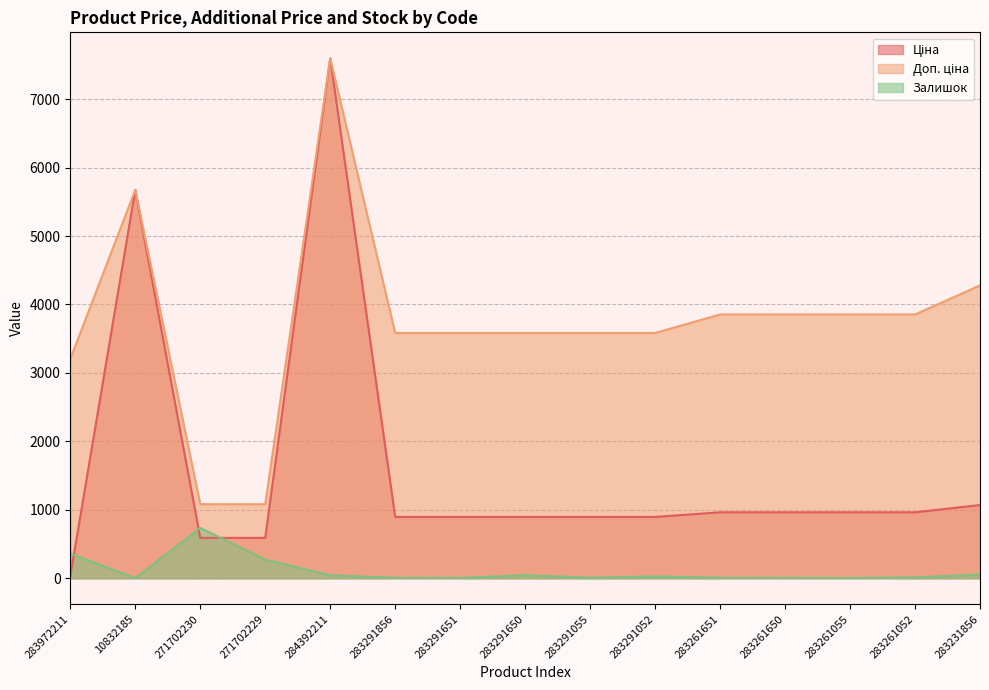

What is the label of the 8th point from the right?

283291650